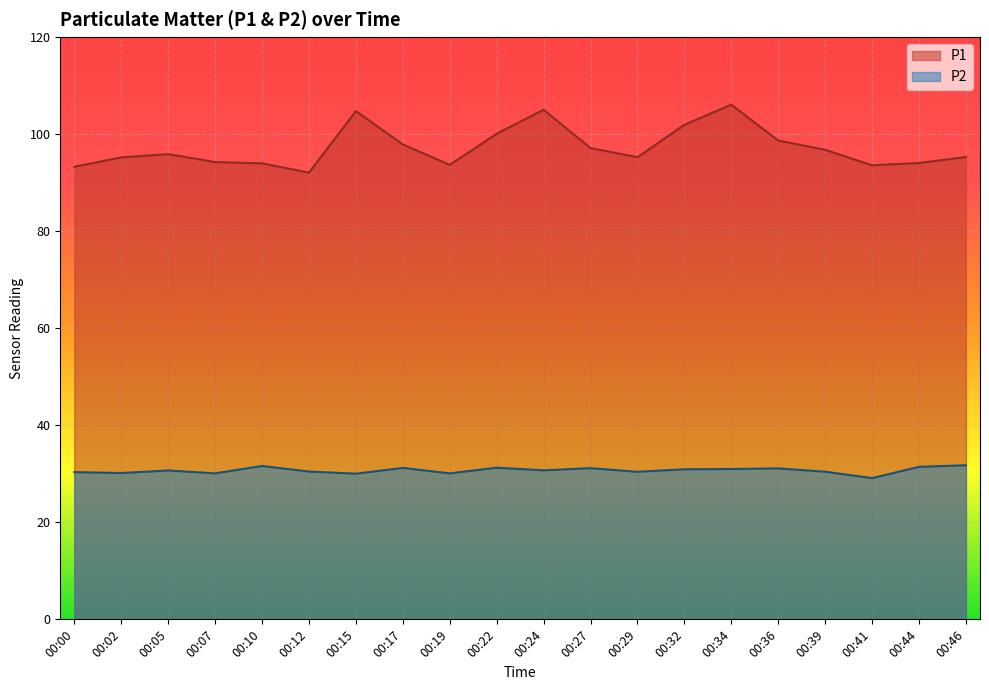

True or false: P1 and P2 cross at least once.

False